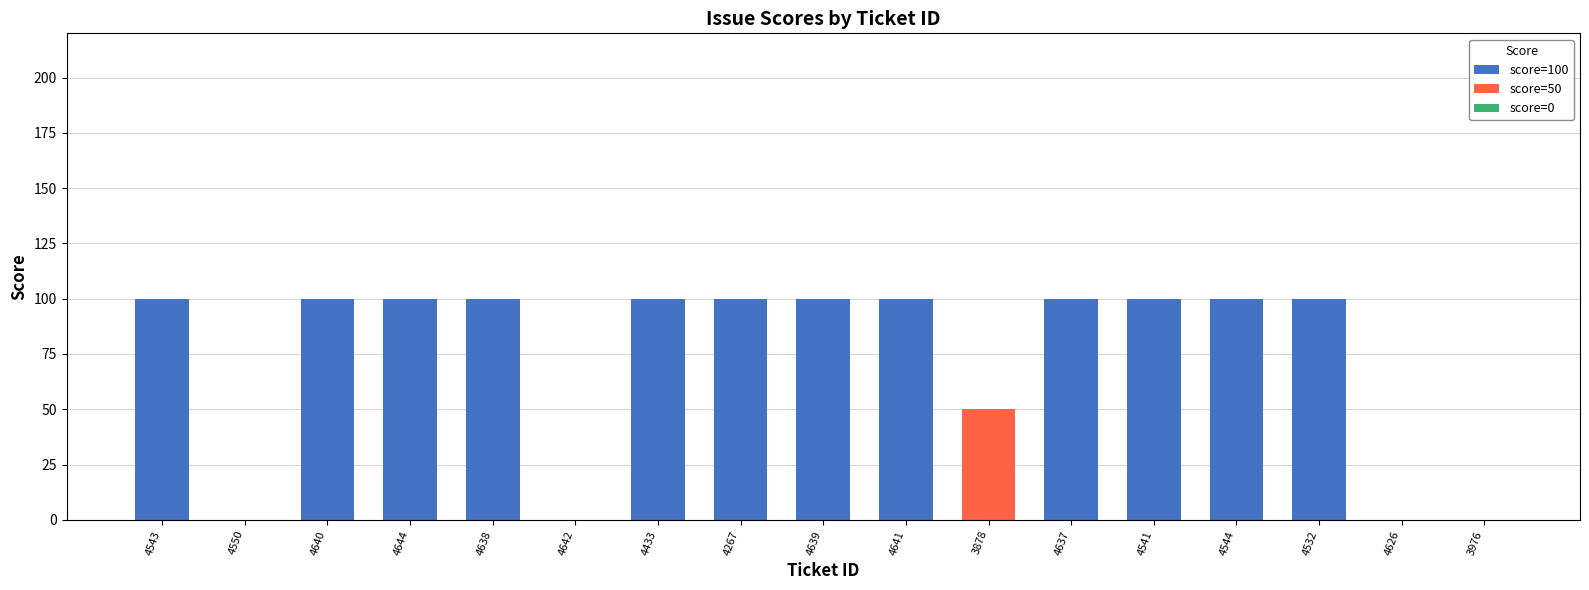

True or false: score=100 has a value of 157 at 4639.

False